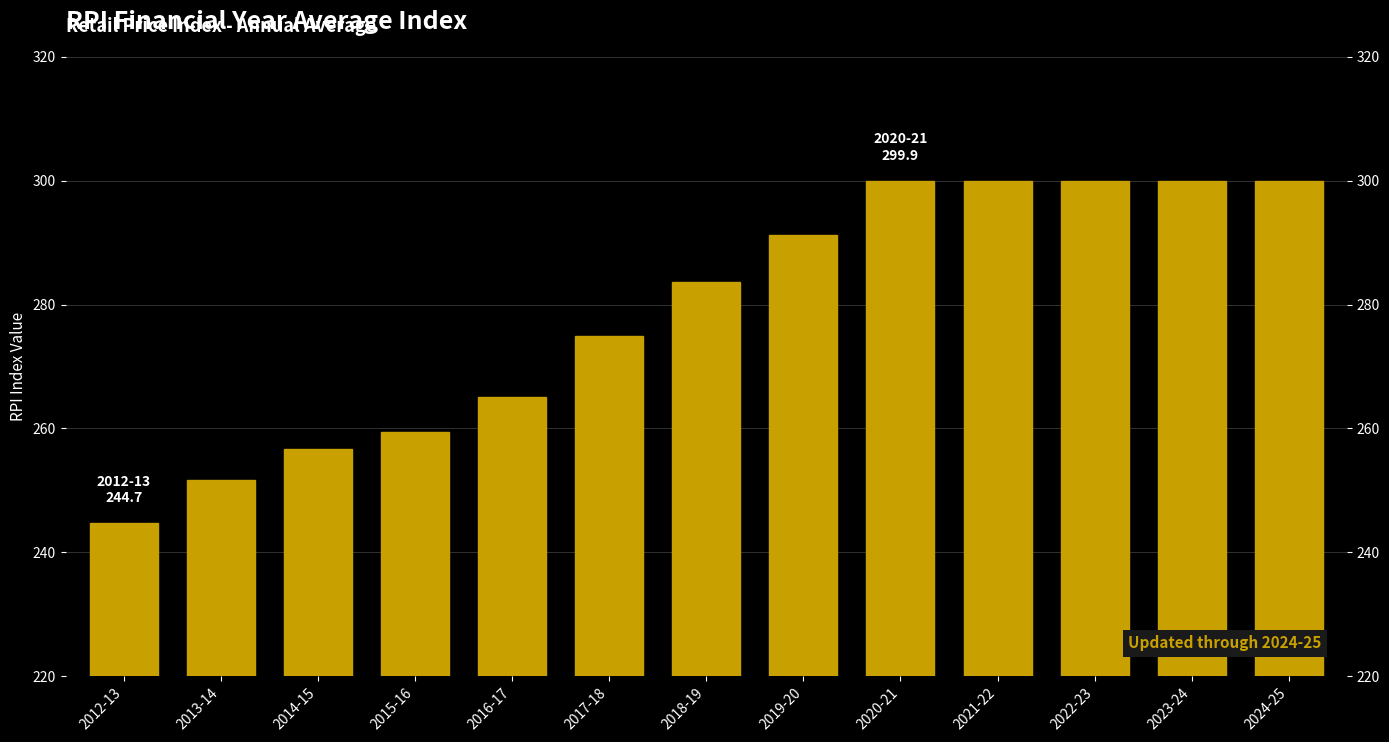

How many data points does each series have?

13